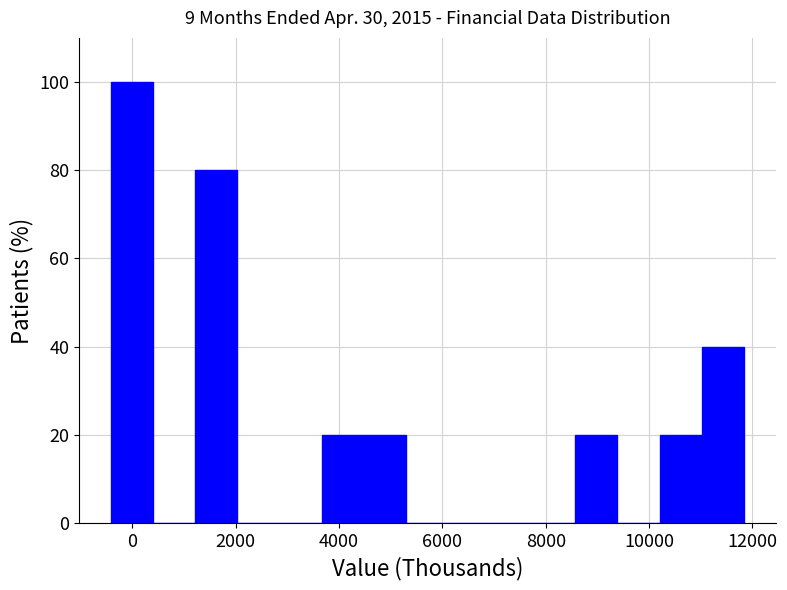

How tall is the bar that spans 4400 to 5400 on the x-axis? Neither the bar edges nor the heights are printed on the chart, so give them approximately, as read against the axes.

20